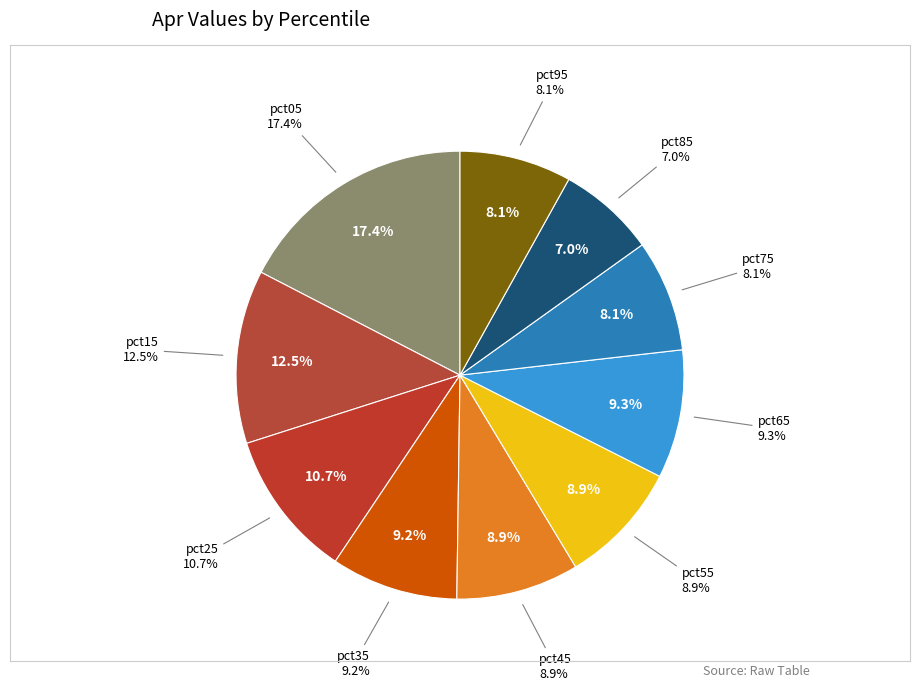

How much of the chart is everything except pct45?

91.1%